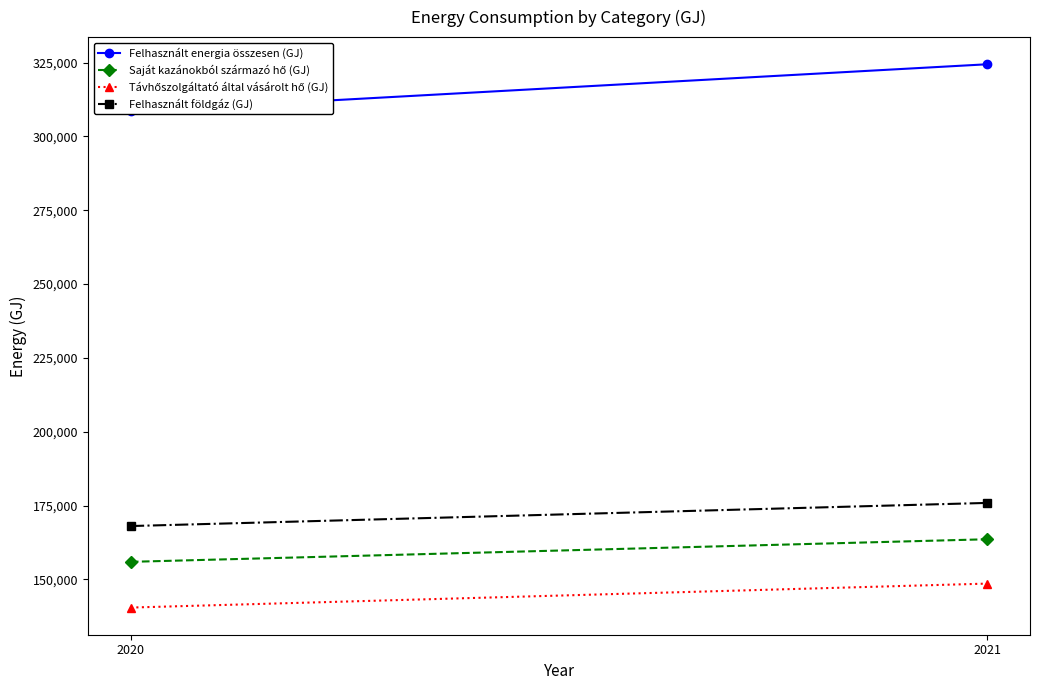

What is the difference between the highest and lowest values at 2020?

168048